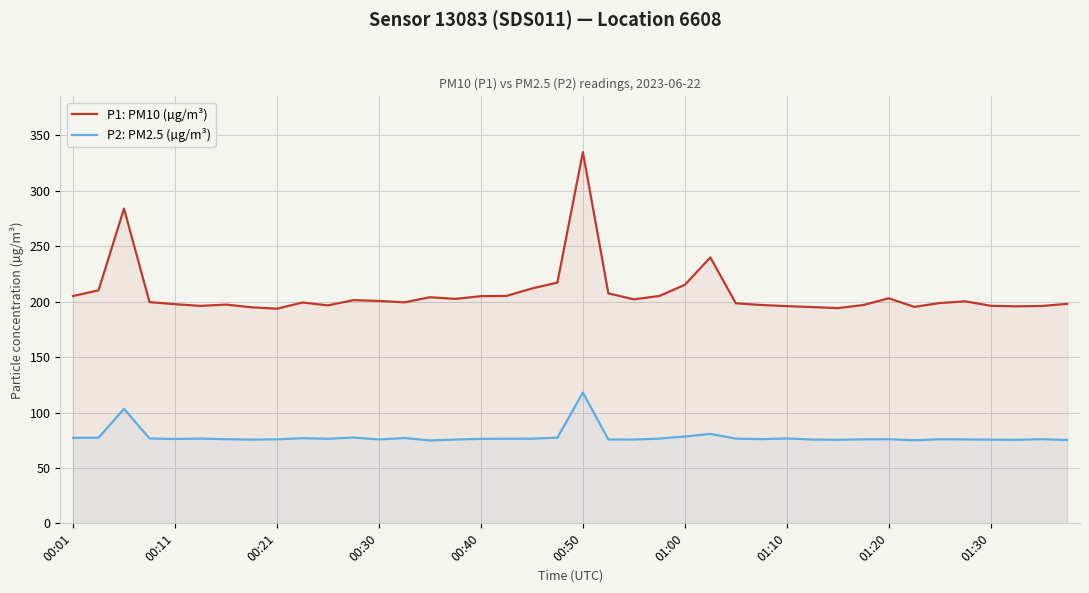

What is the lowest value of the P1: PM10 (µg/m³) series?

193.7